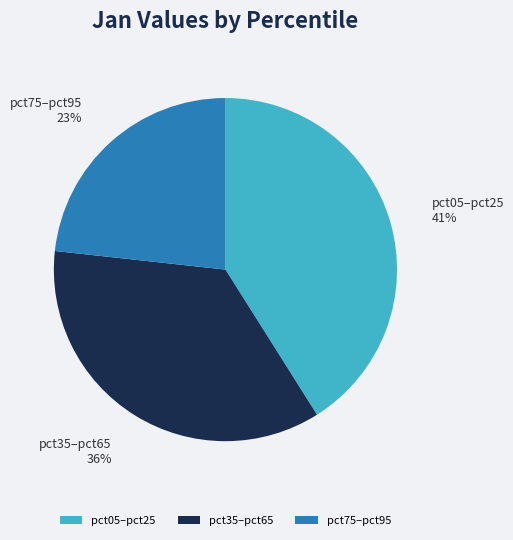

What is the smallest slice in the pie chart?

pct75–pct95